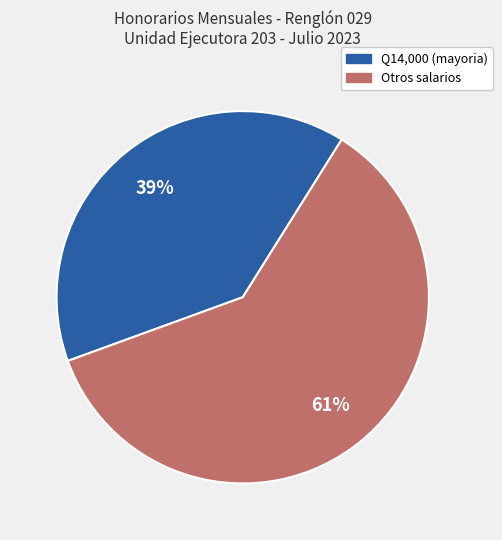

How many segments does this pie chart have?

2